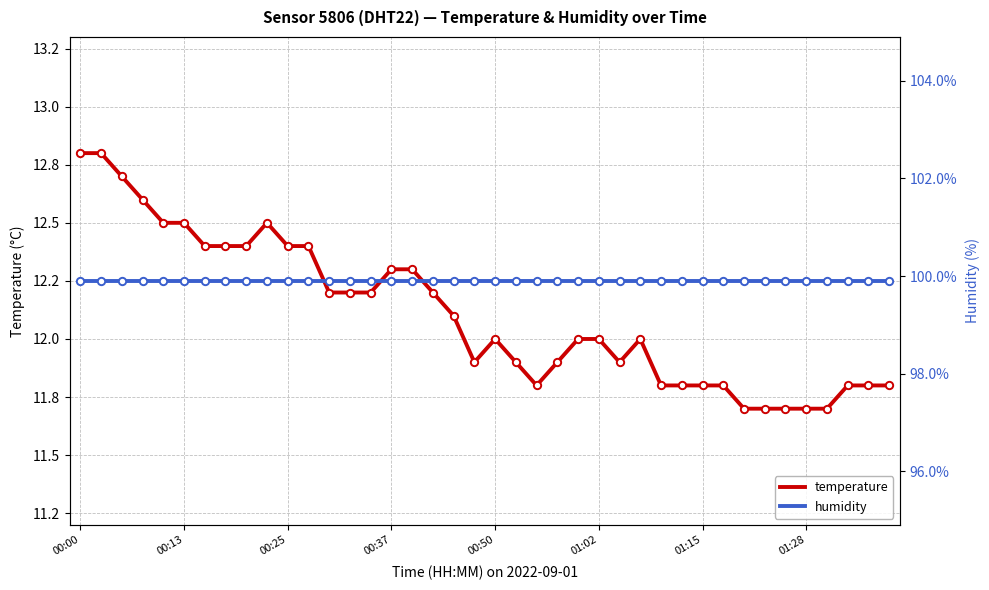

Which series reaches the maximum Y coordinate?

humidity